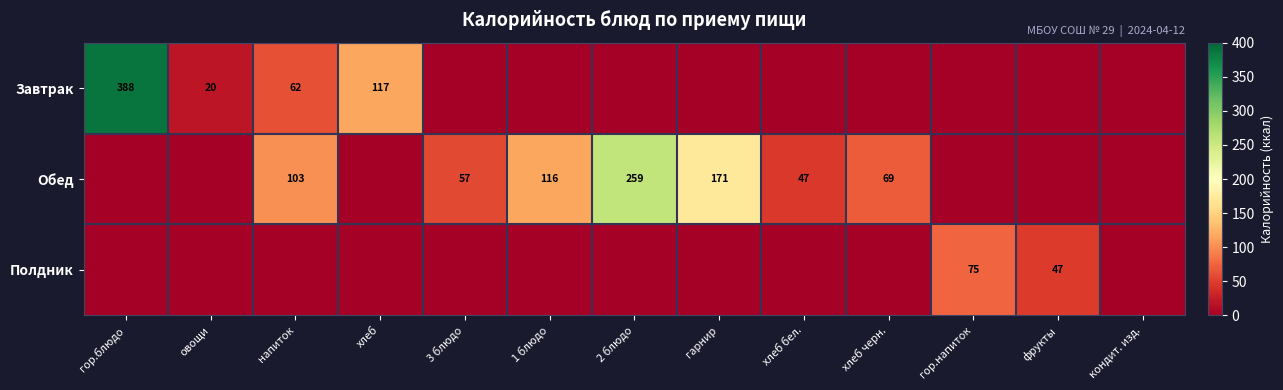

Is it true that Завтрак equals 101.0 at напиток?

False